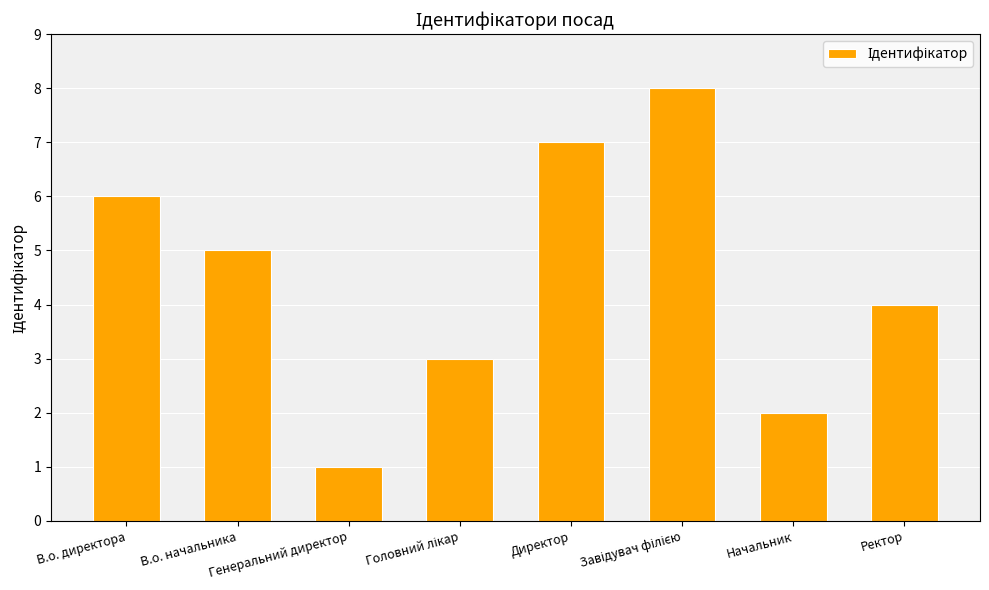

What is the difference between the maximum and minimum values?

7